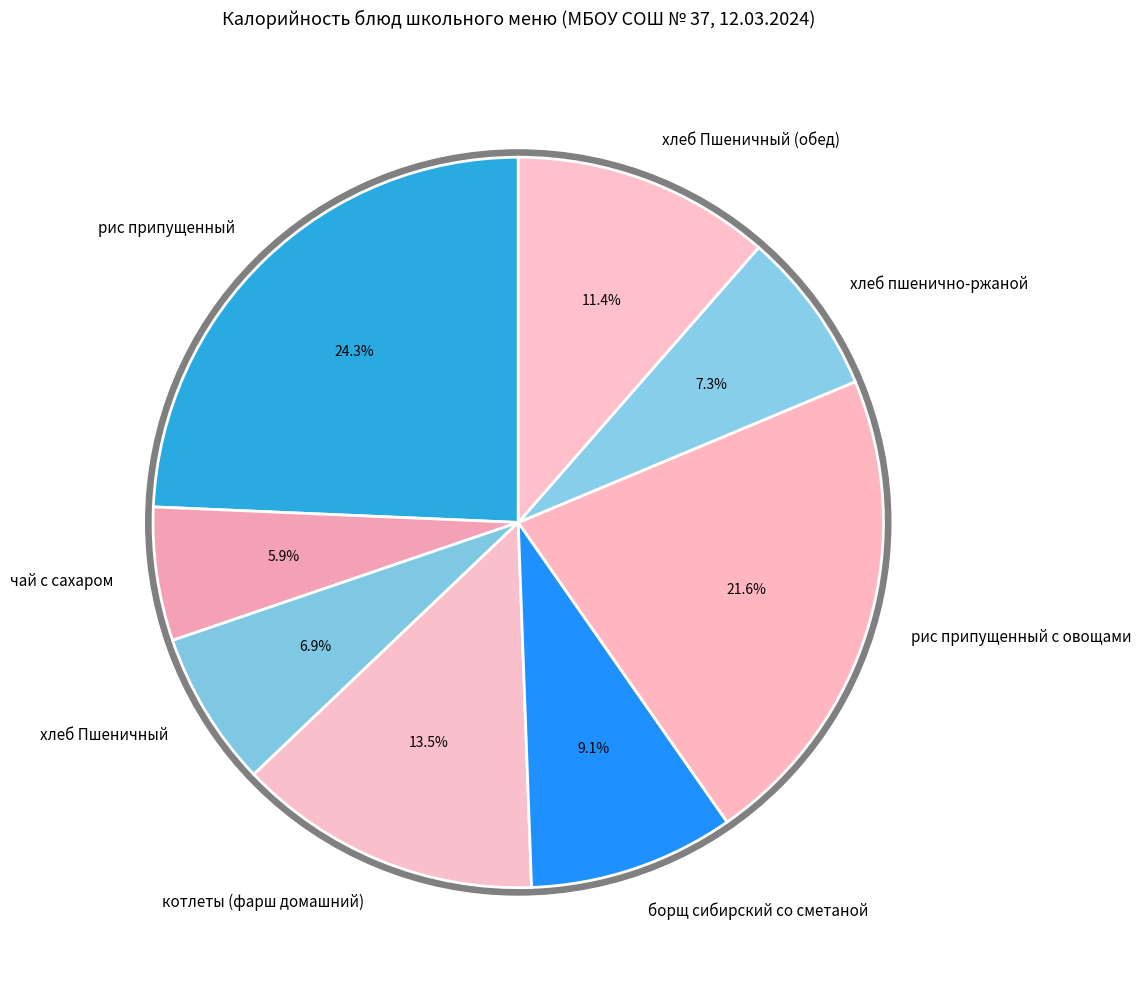

What is the largest slice in the pie chart?

рис припущенный